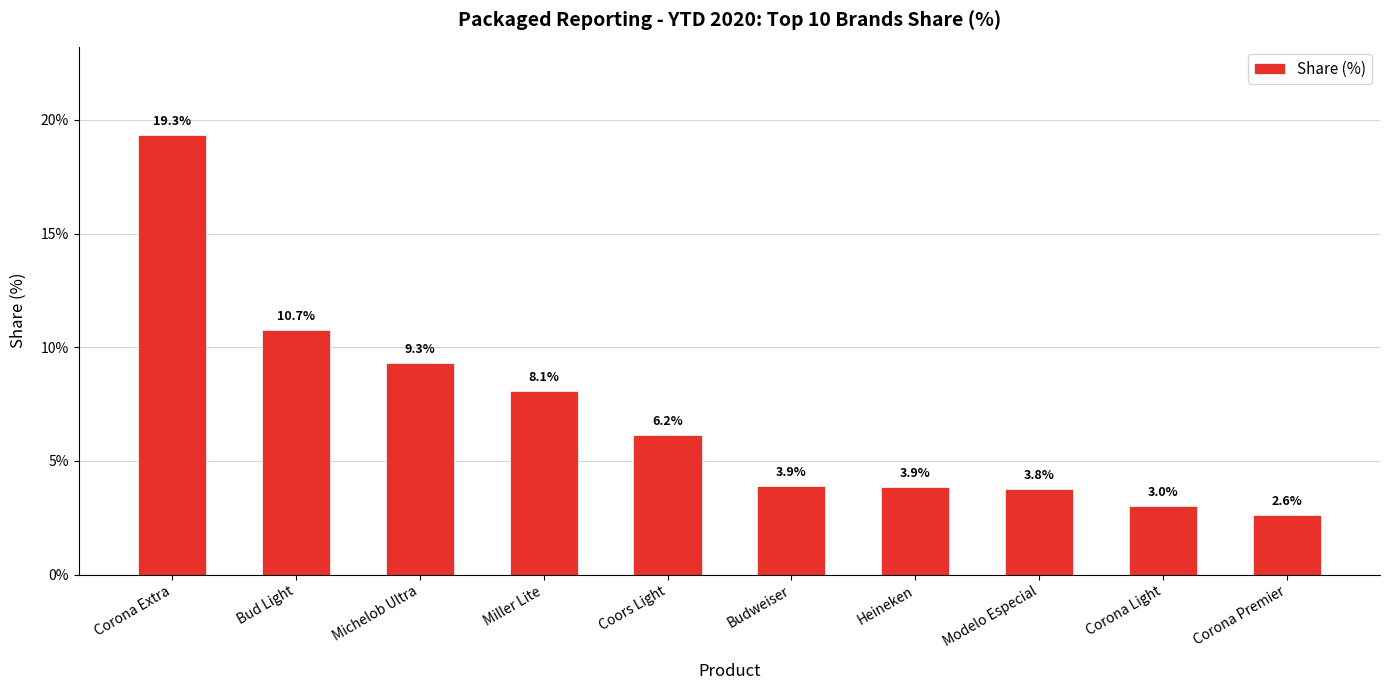

Reading right to left, transcribe all the data shown in this chart.

0.0	0.0	0.0	0.0	0.0	0.1	0.1	0.1	0.1	0.2